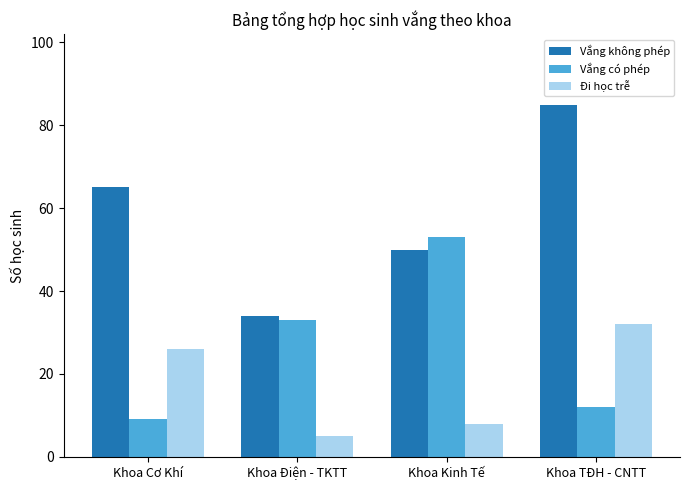

What is the total value across all series at Khoa TĐH - CNTT?

129